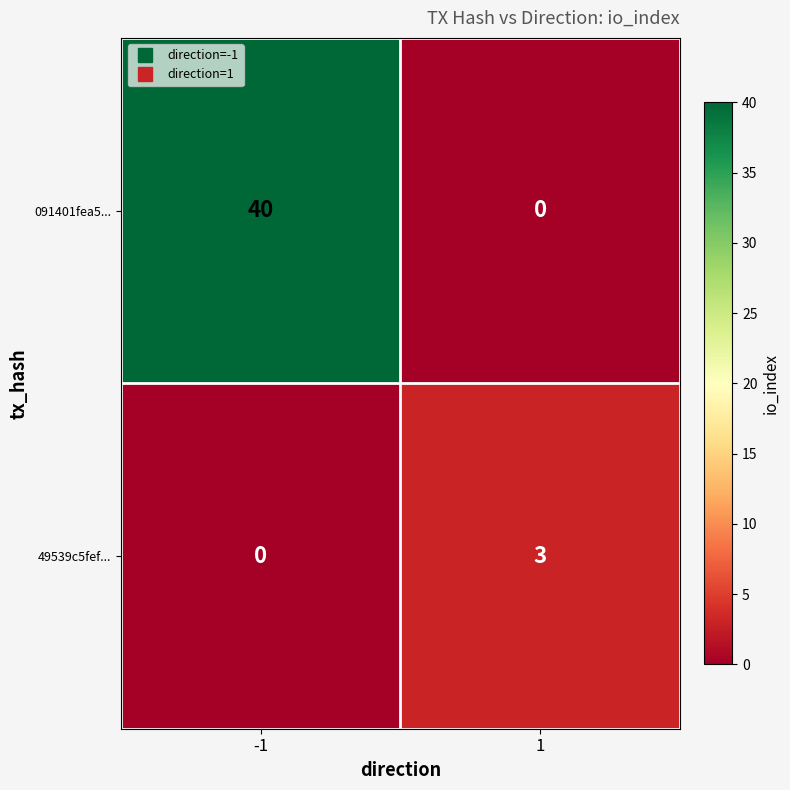

What is the total value across all series at 1?

3